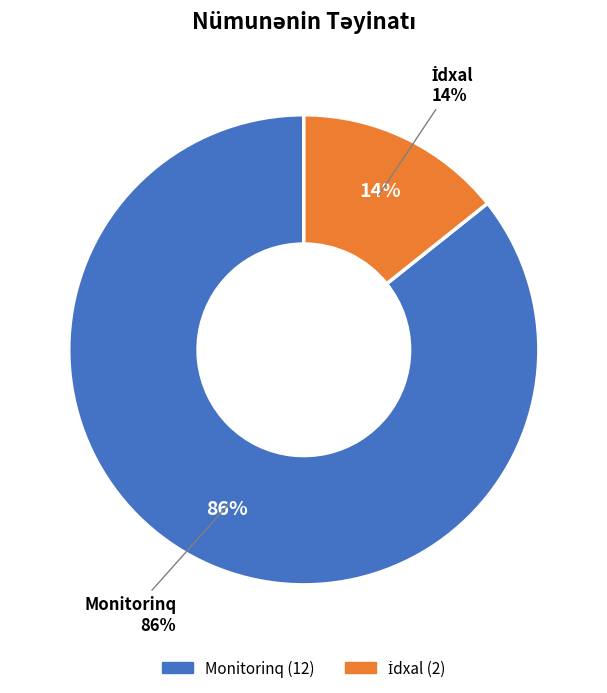

What portion of the pie excludes Monitorinq?

14.3%